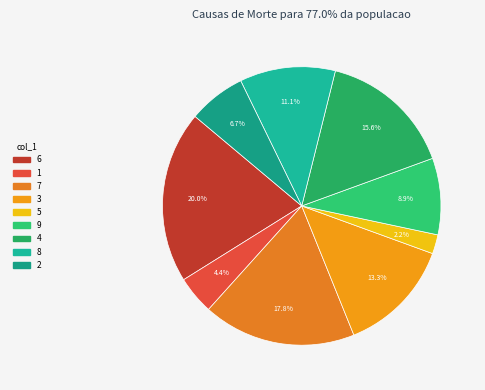

Does any single category account for the majority?

No